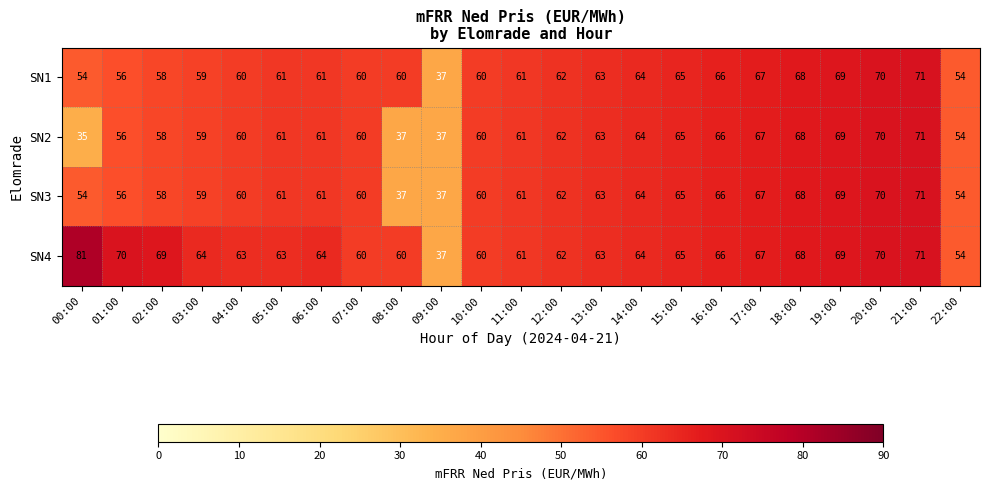

List the series in order of their overall mean, lowest first.

SN2, SN3, SN1, SN4